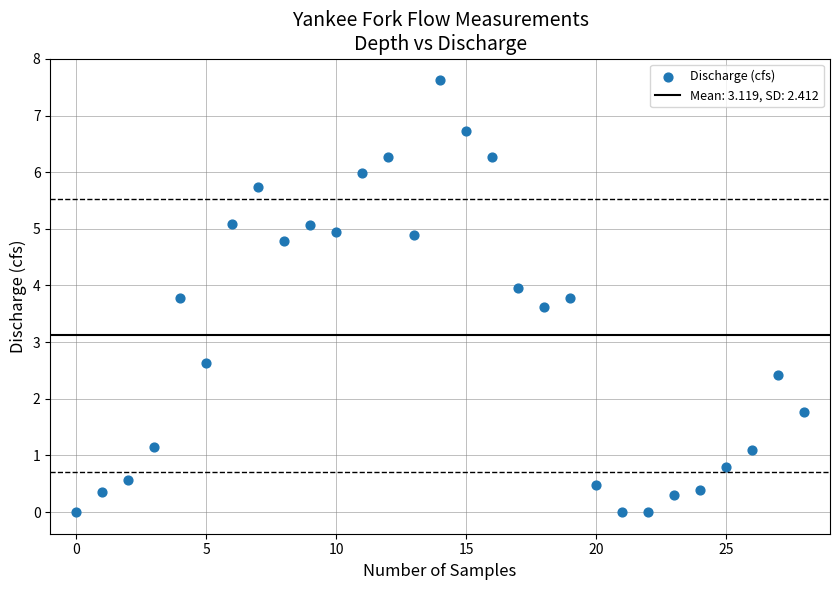

What Y value in the scatter plot is closest to 3?

2.6